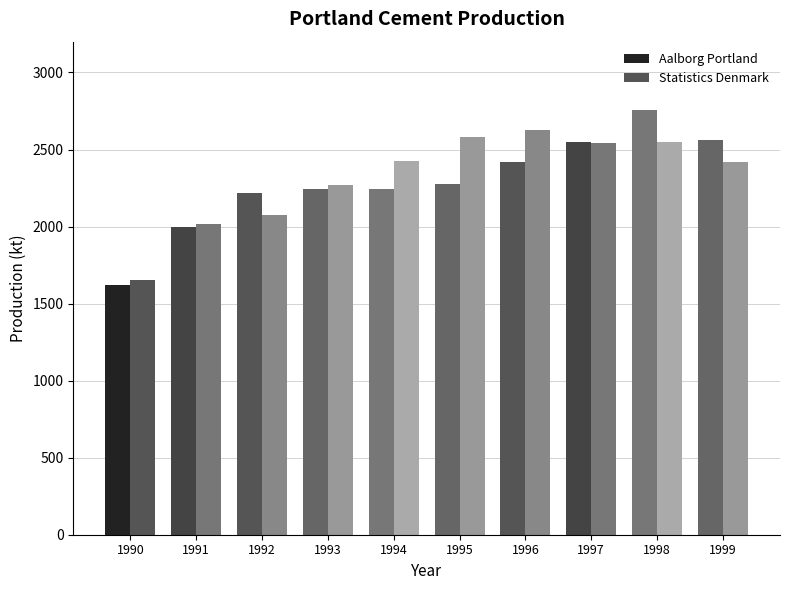

What is the sum of all Statistics Denmark values?

23171.4